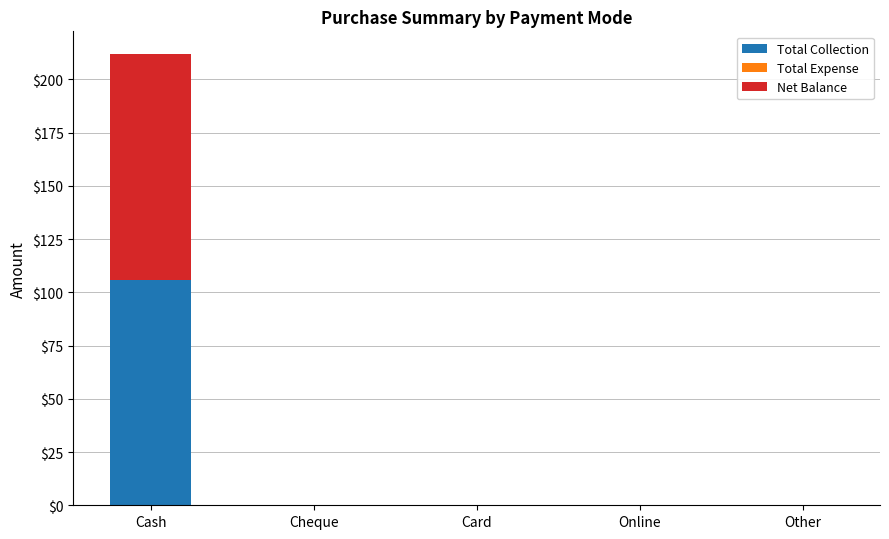

At which category is the sum across all series the highest?

Cash